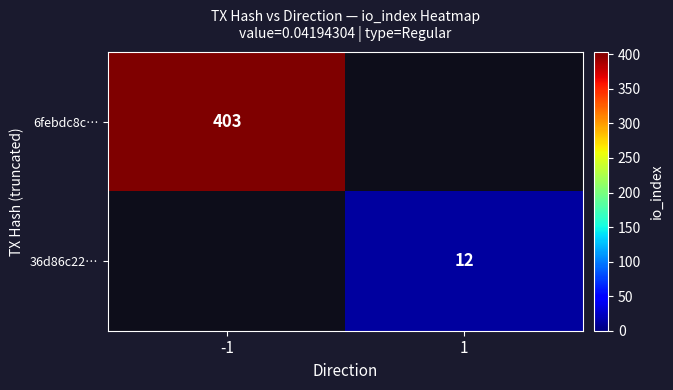

The 36d86c22… series shows 3 at 1. True or false?

False